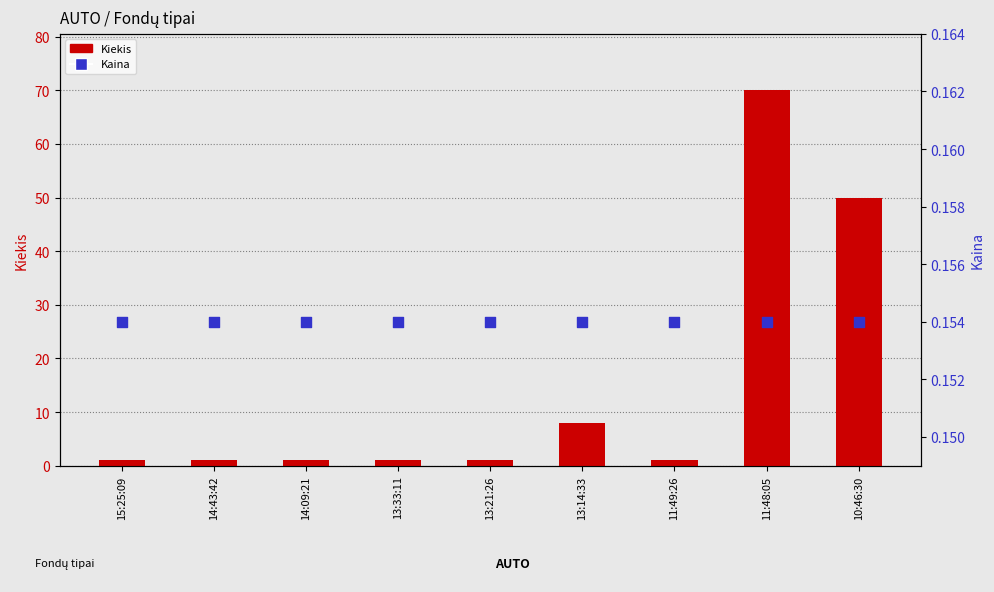

Is the value of Kaina at 15:25:09 greater than the value of Kiekis at 13:33:11?

No